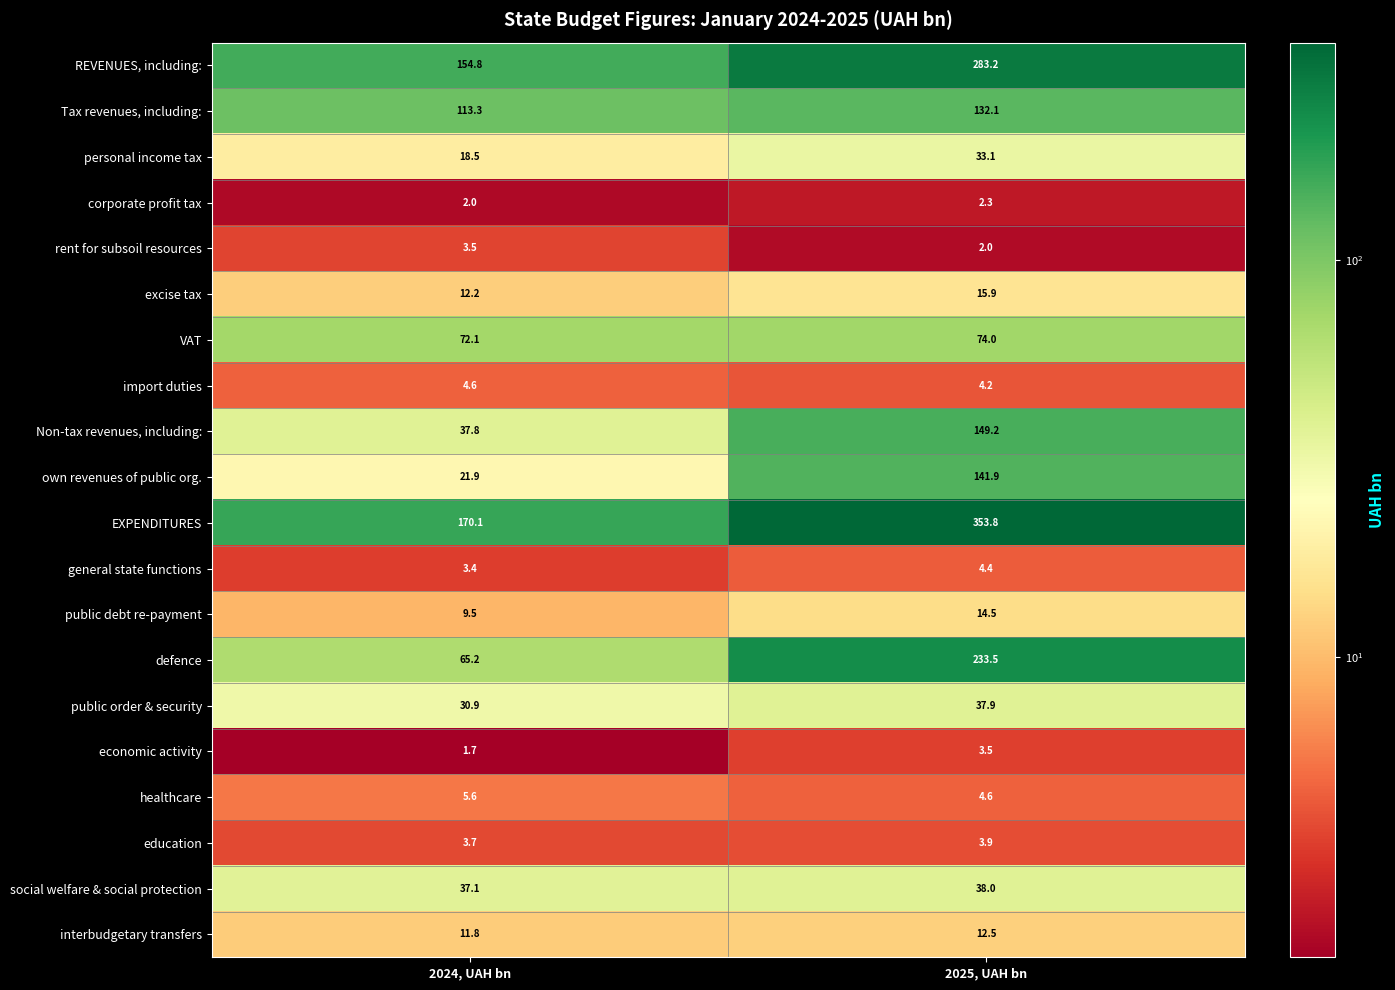

At 2025, UAH bn, list the series in order from largest to smallest.

EXPENDITURES, REVENUES, including:, defence, Non-tax revenues, including:, own revenues of public org., Tax revenues, including:, VAT, social welfare & social protection, public order & security, personal income tax, excise tax, public debt re-payment, interbudgetary transfers, healthcare, general state functions, import duties, education, economic activity, corporate profit tax, rent for subsoil resources